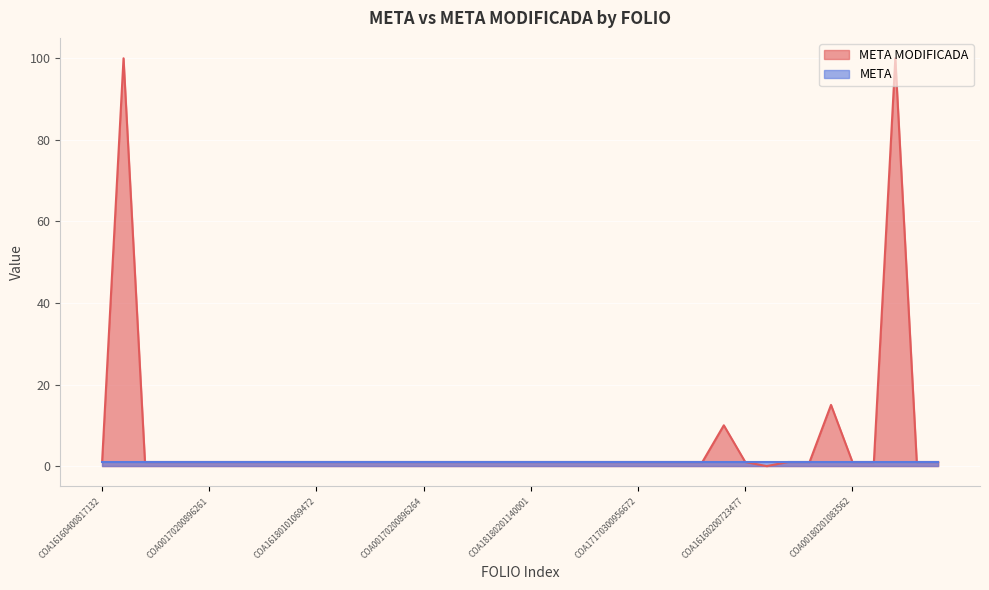

At which label does the data first exceed 1?

COA16160200684535